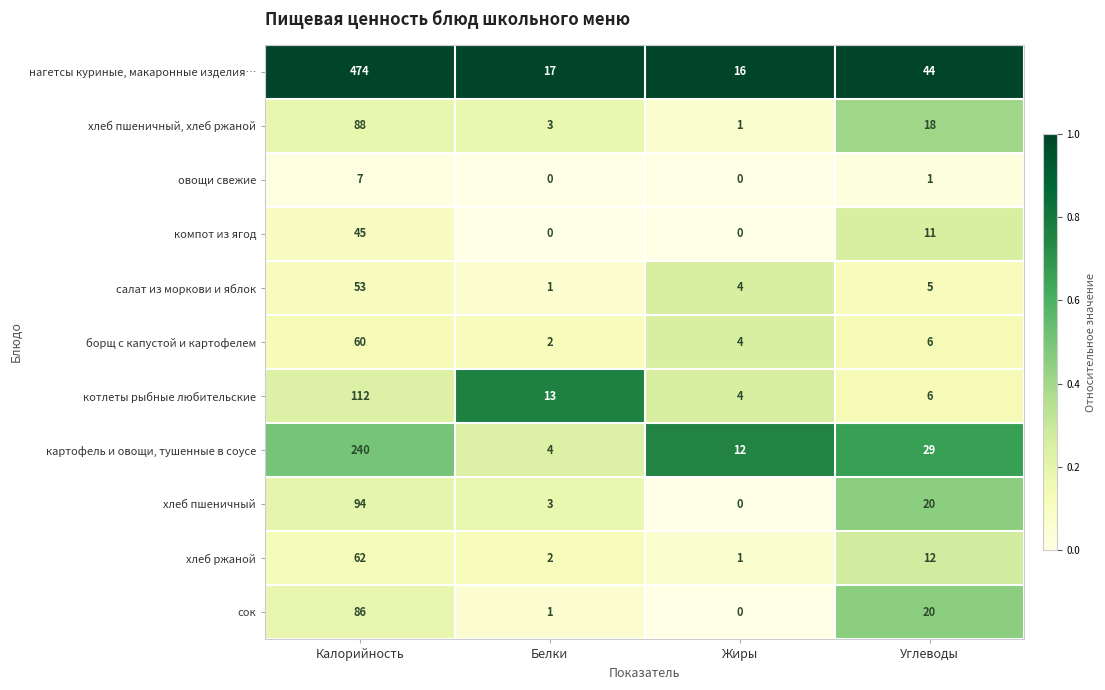

At which label is картофель и овощи, тушенные в соусе closest to 122?

Углеводы